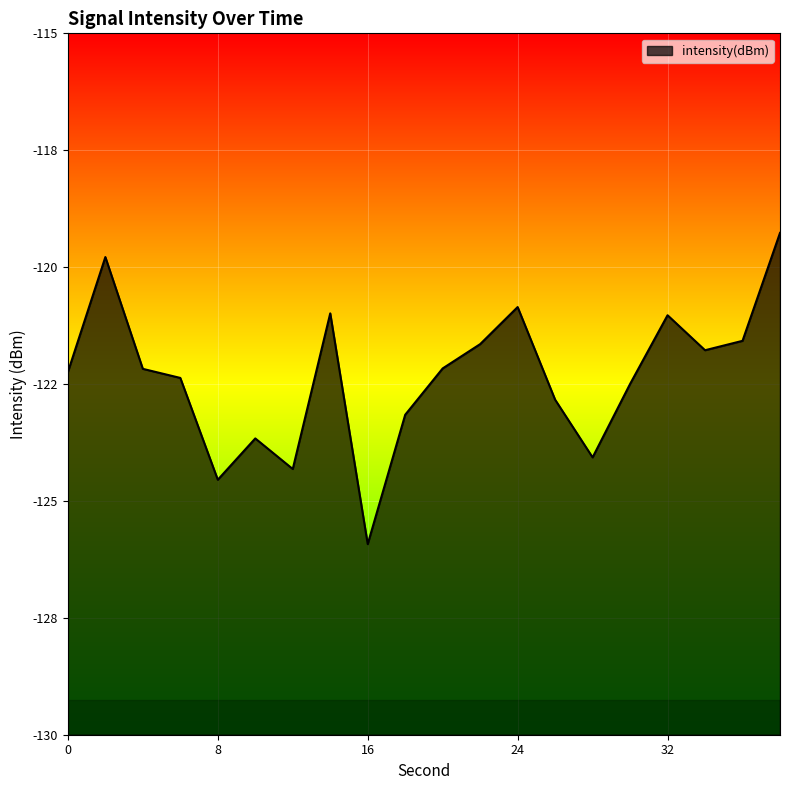

Reading right to left, what are all the values shown in this chart?

-119.3	-121.6	-121.8	-121.0	-122.5	-124.1	-122.8	-120.9	-121.6	-122.2	-123.2	-125.9	-121.0	-124.3	-123.7	-124.5	-122.4	-122.2	-119.8	-122.2